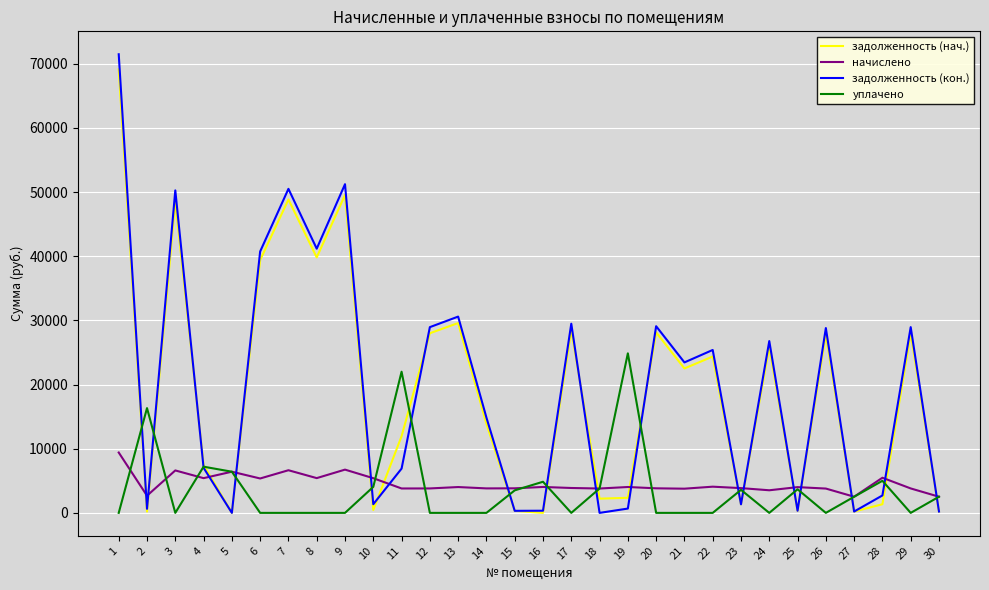

What is the difference between the maximum and minimum values in the уплачено series?

24865.5